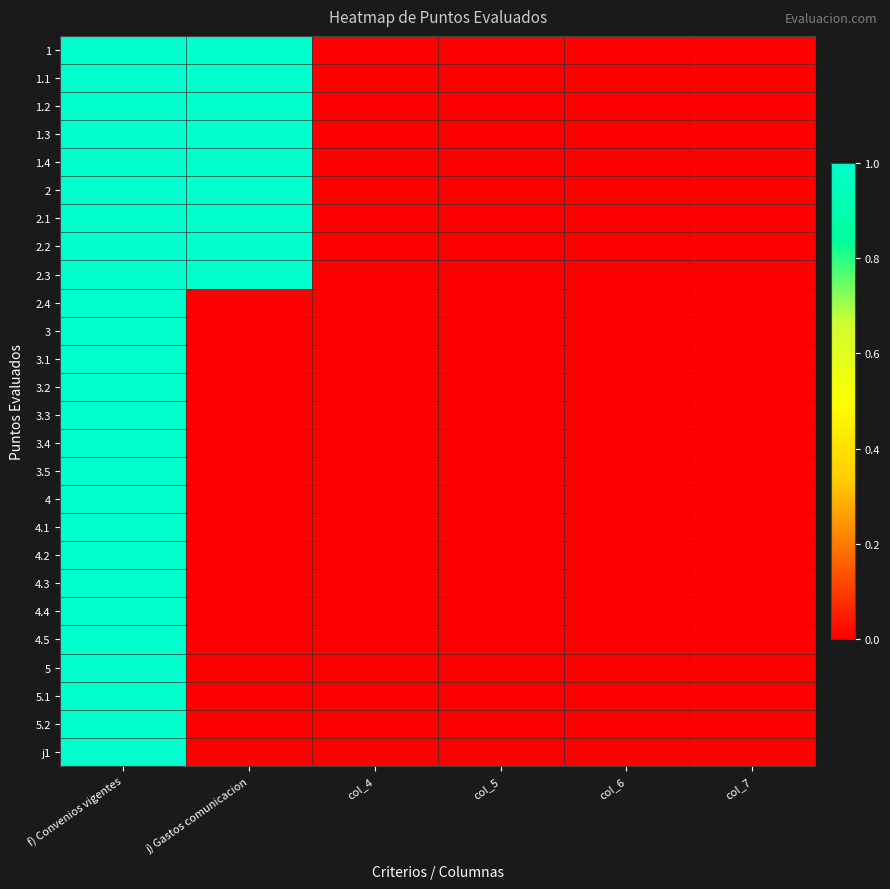

Which has a higher value, col_7 or col_6?

col_7